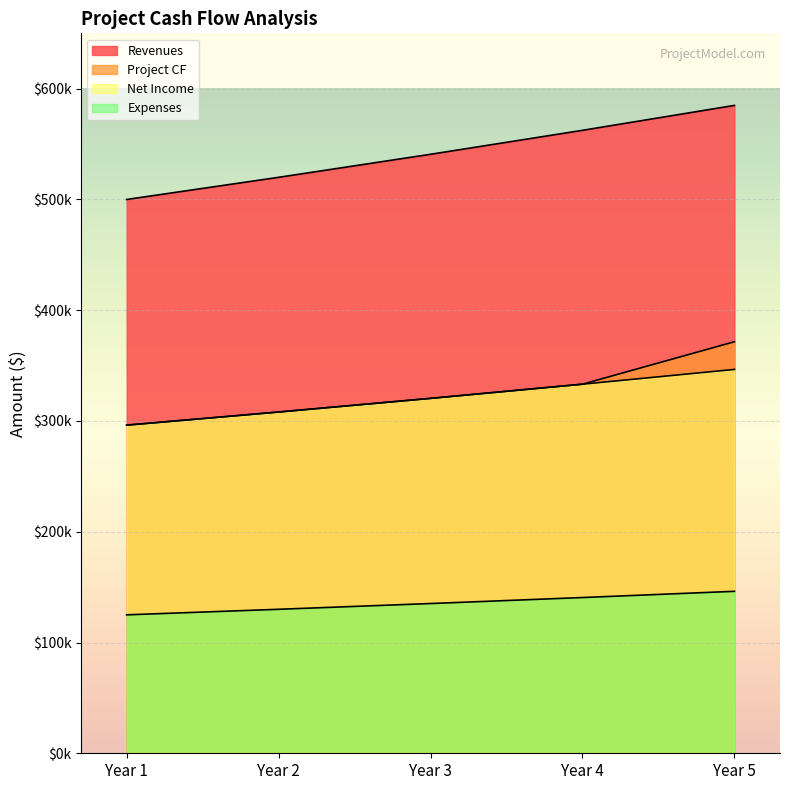

Does the chart display data point markers on the line(s)?

No